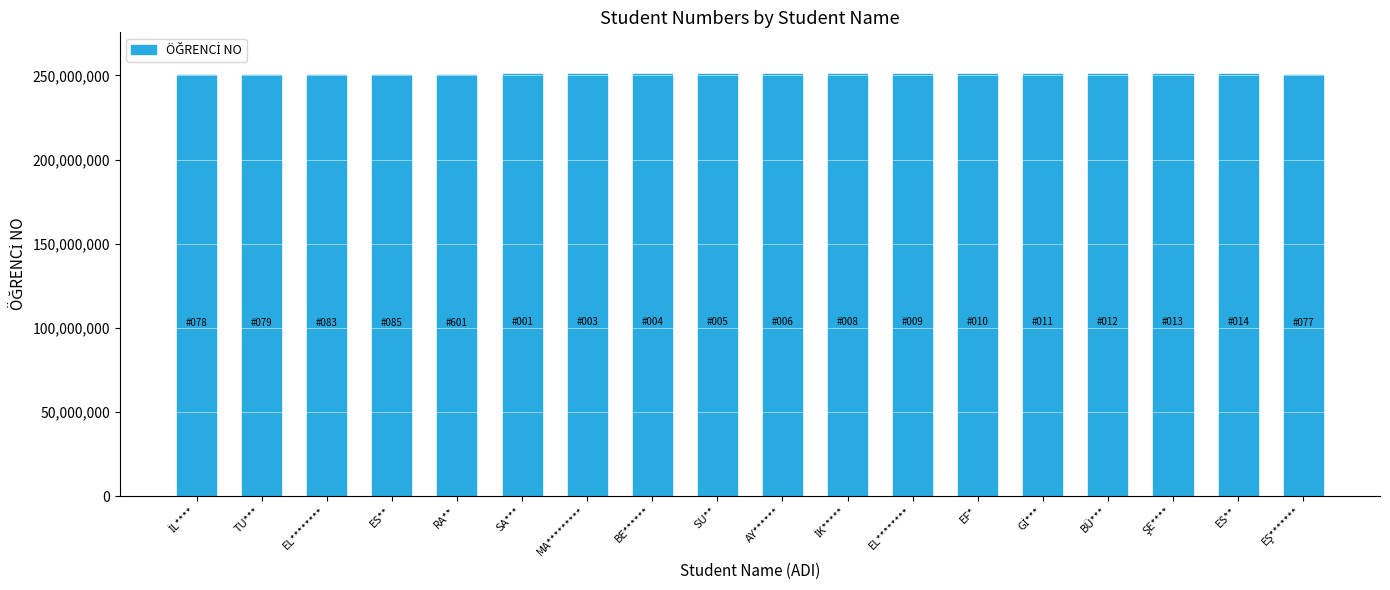

Read the value at AY******, to the nearest 10.

250561010